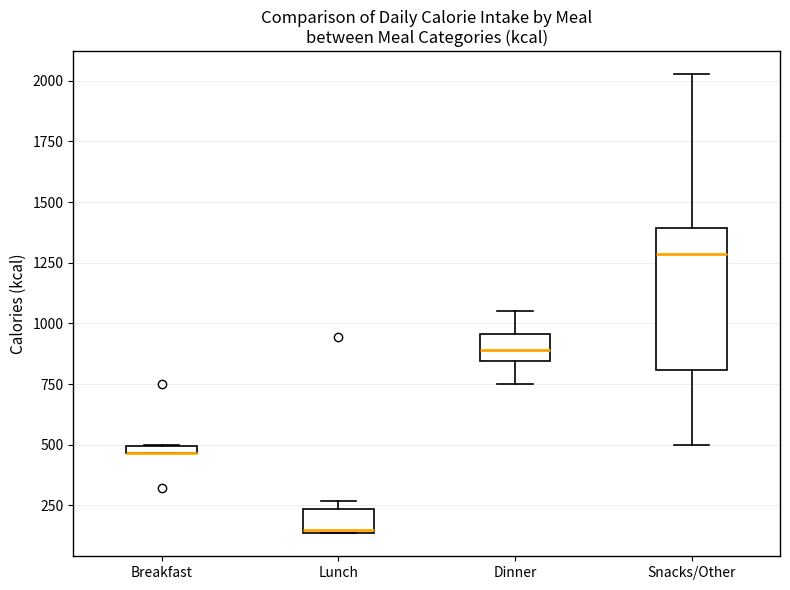

Comparing the boxes themselves (not the whiskers), which one is the tallest?

Snacks/Other